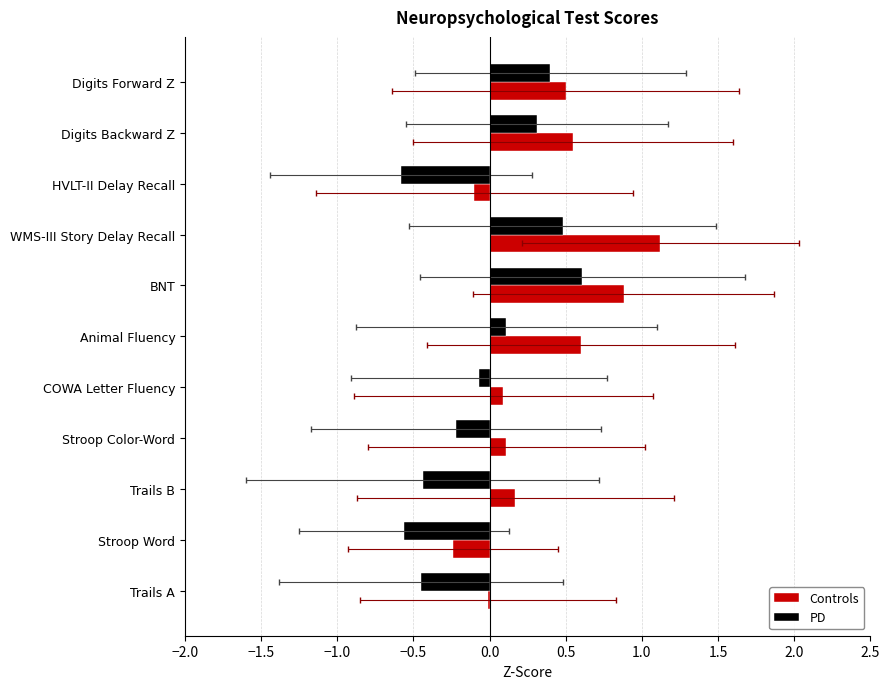

Reading right to left, extract all data points from this chart.

Controls: -0.0	-0.2	0.2	0.1	0.1	0.6	0.9	1.1	-0.1	0.6	0.5
PD: -0.5	-0.6	-0.4	-0.2	-0.1	0.1	0.6	0.5	-0.6	0.3	0.4